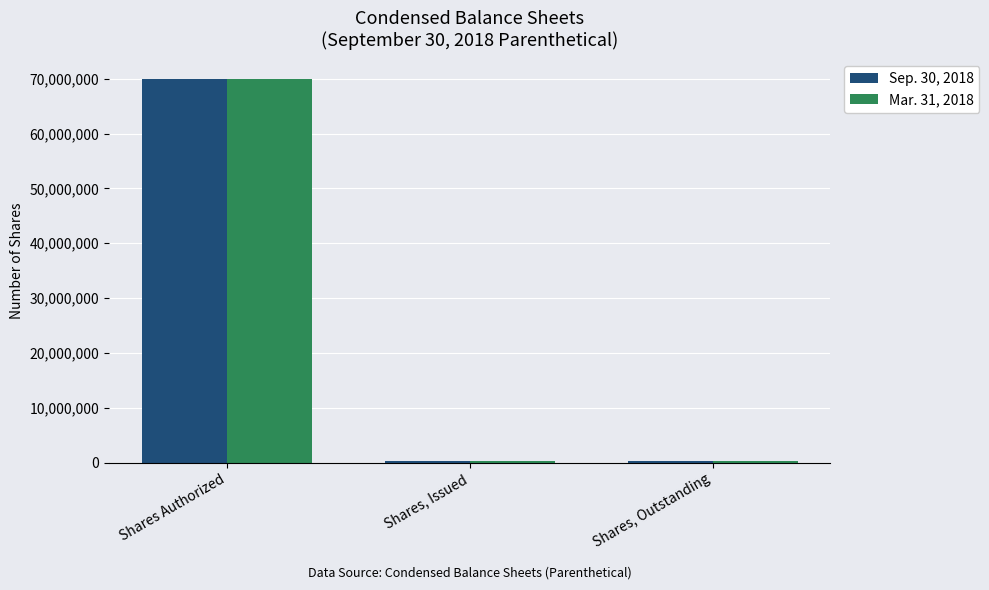

What is the average value of the Mar. 31, 2018 series?

23533333